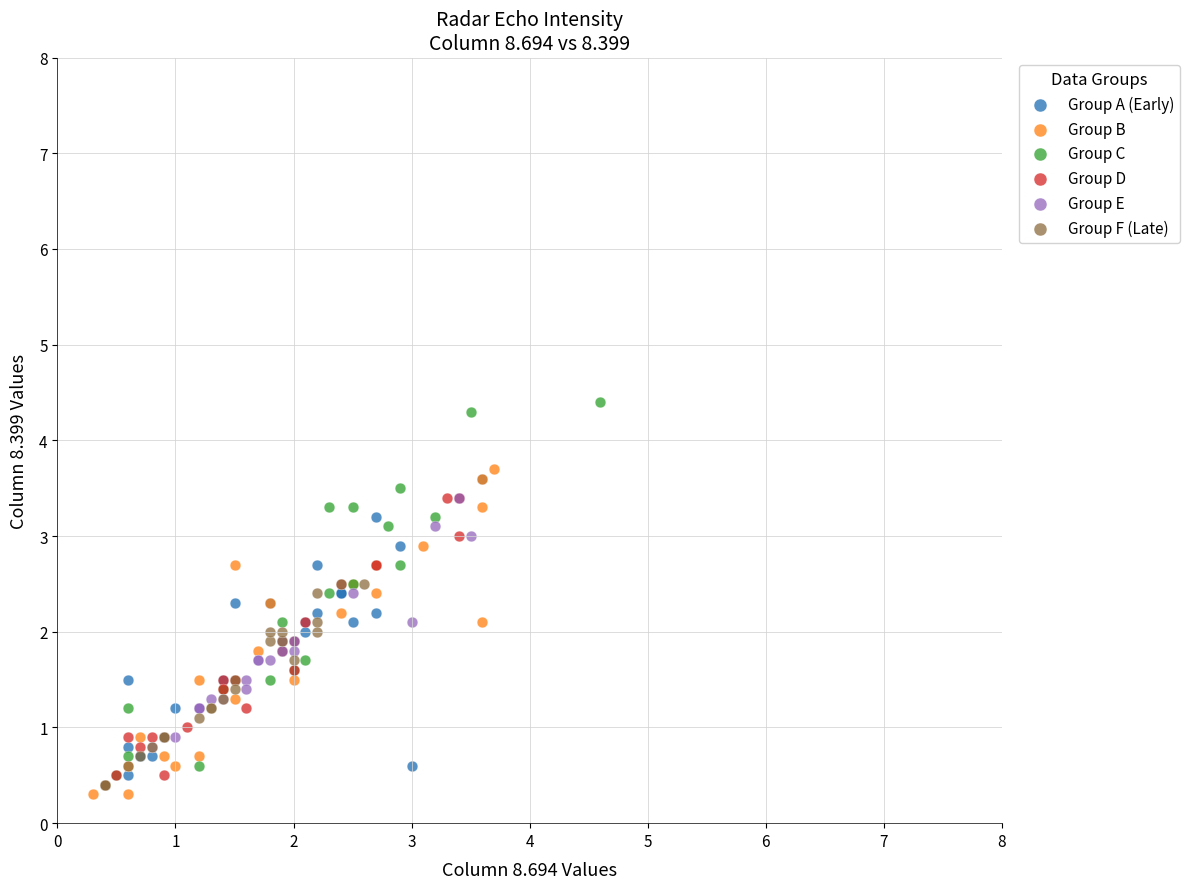

Which series contains the highest Y value?

Group C